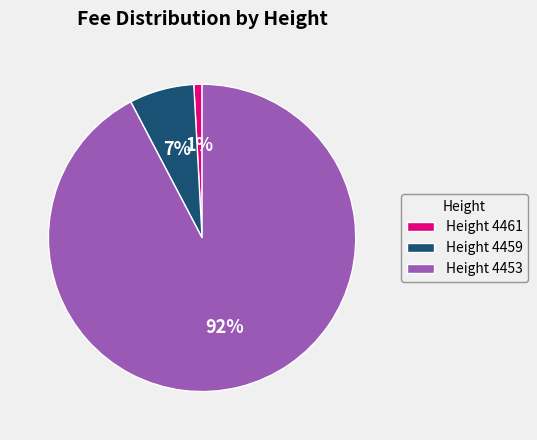

What percentage is the Height 4459 slice, to the nearest percent?

7%